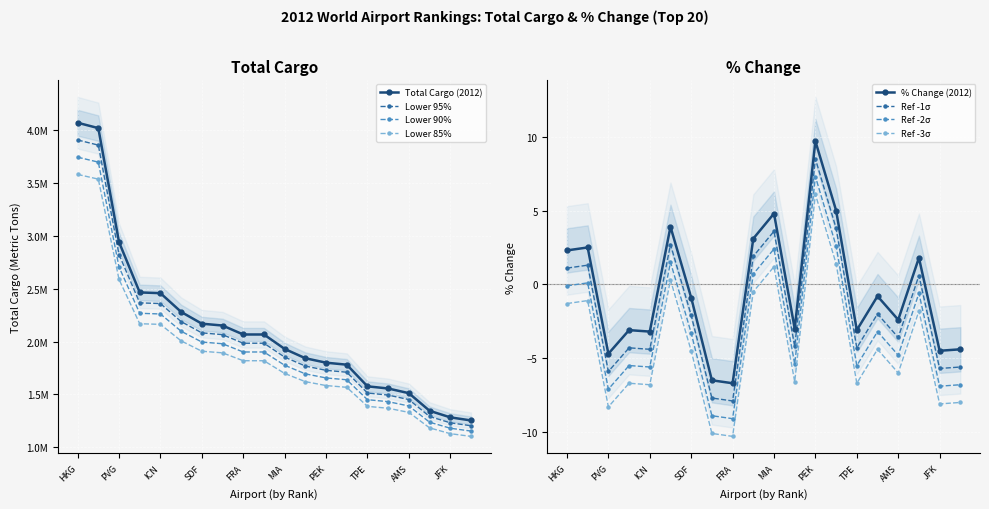

What position from the left is SIN?

12